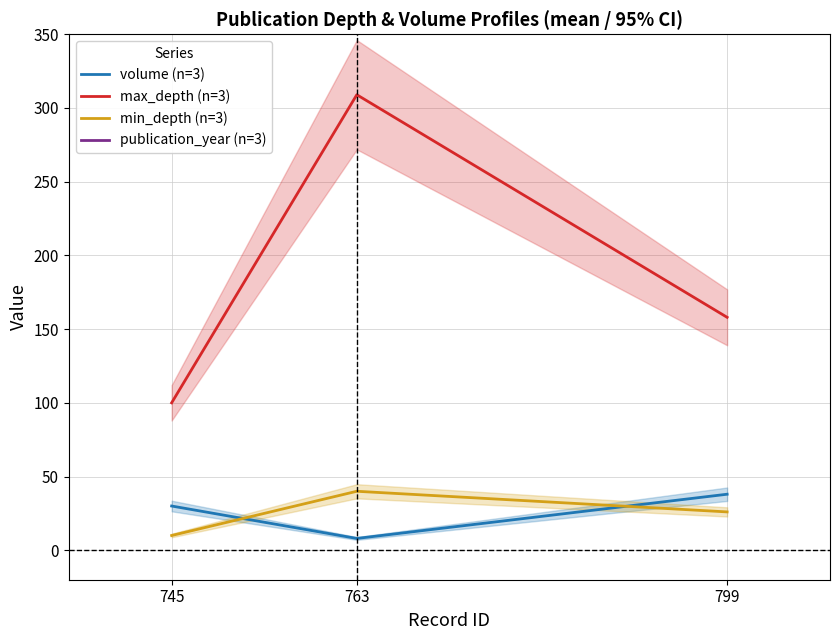

At which label is volume (n=3) closest to 23?

745